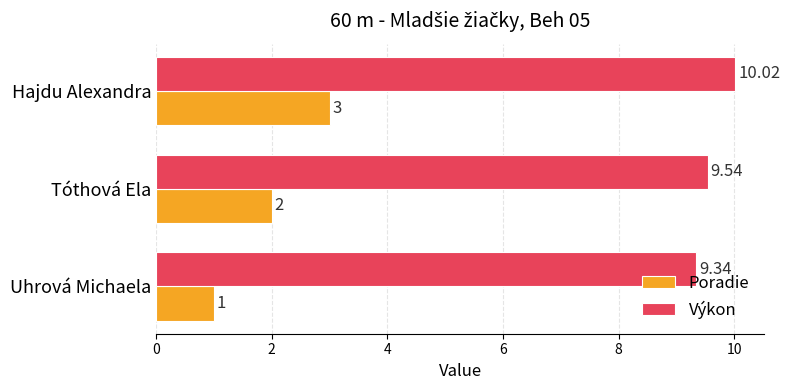

What is the difference between the maximum and minimum values in the Výkon series?

0.7